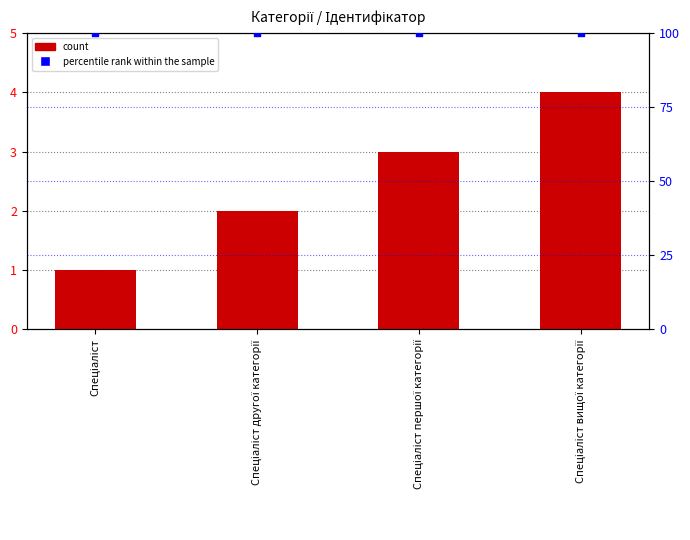

At which category is the sum across all series the highest?

Спеціаліст вищої категорії